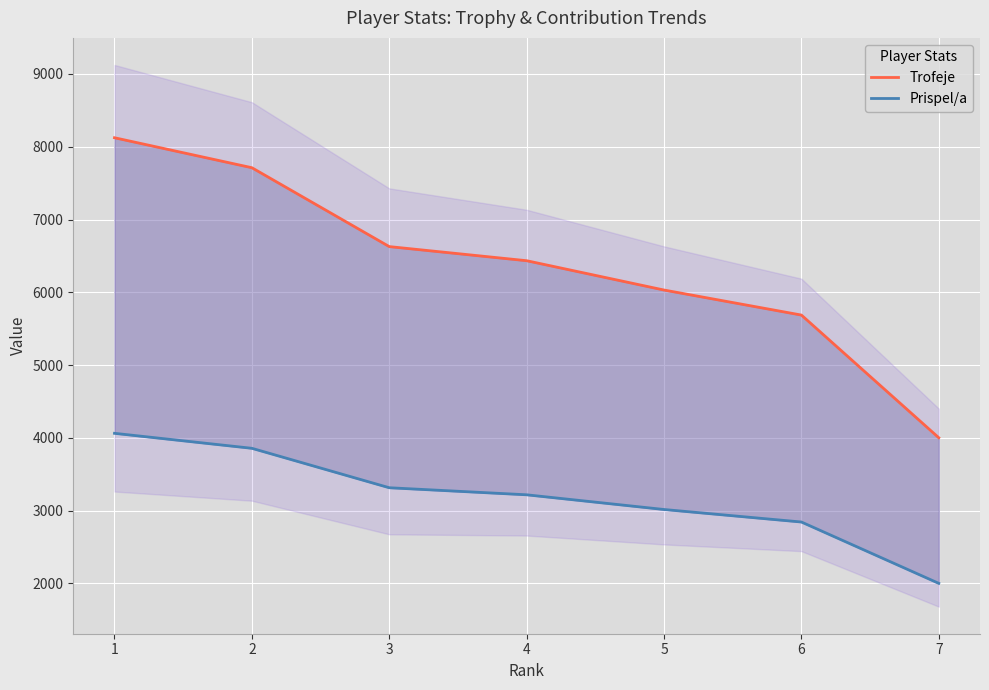

True or false: Trofeje and Prispel/a cross at least once.

False